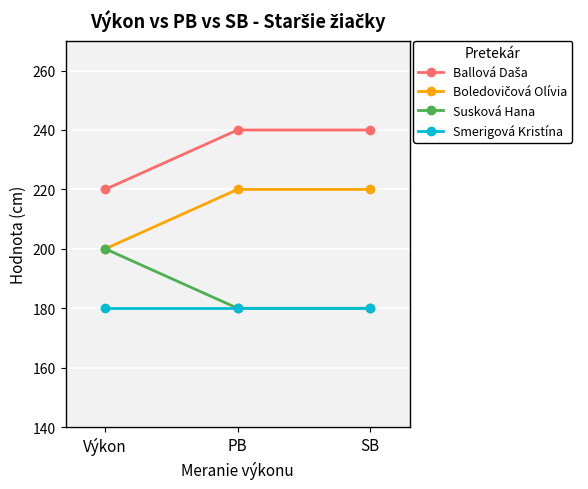

What is the difference between the highest and lowest values at Výkon?

40